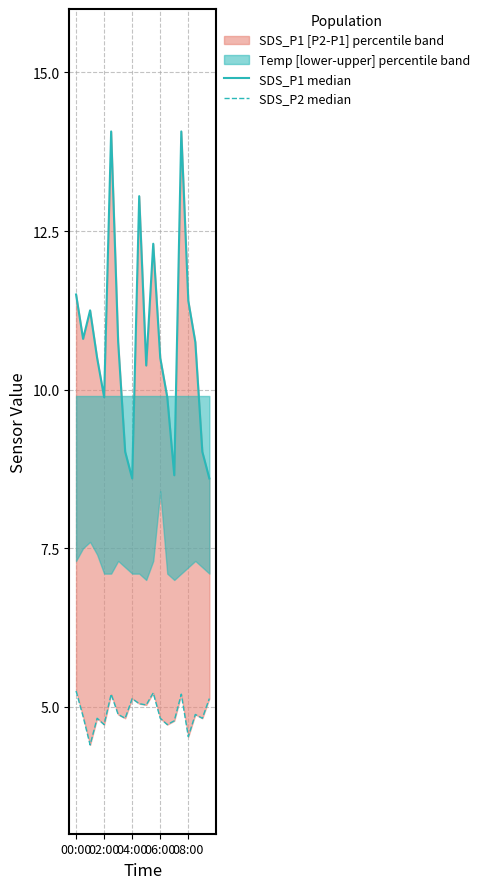

How many values in the SDS_P1 median series are below 10?

7